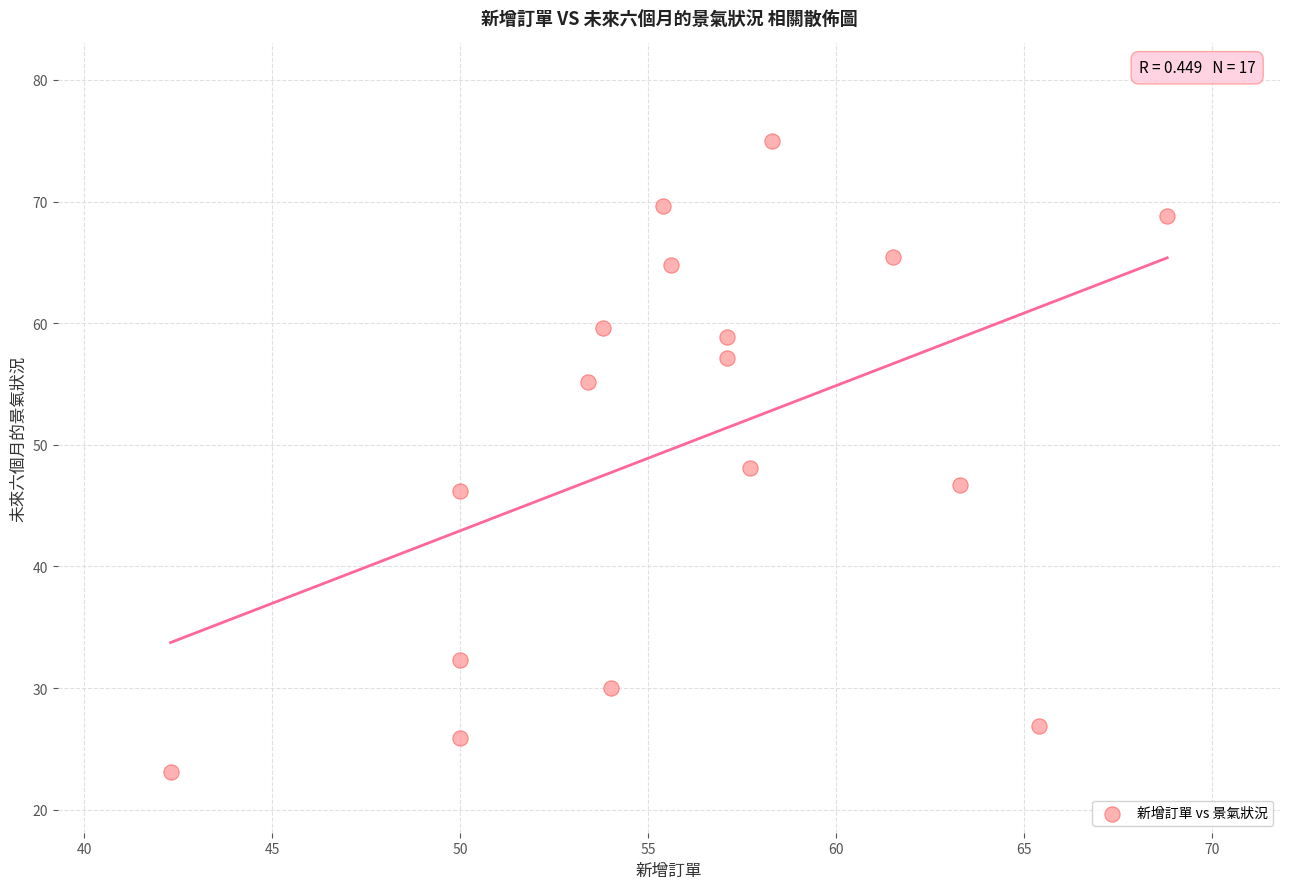

What Y value in the scatter plot is closest to 49?

48.1